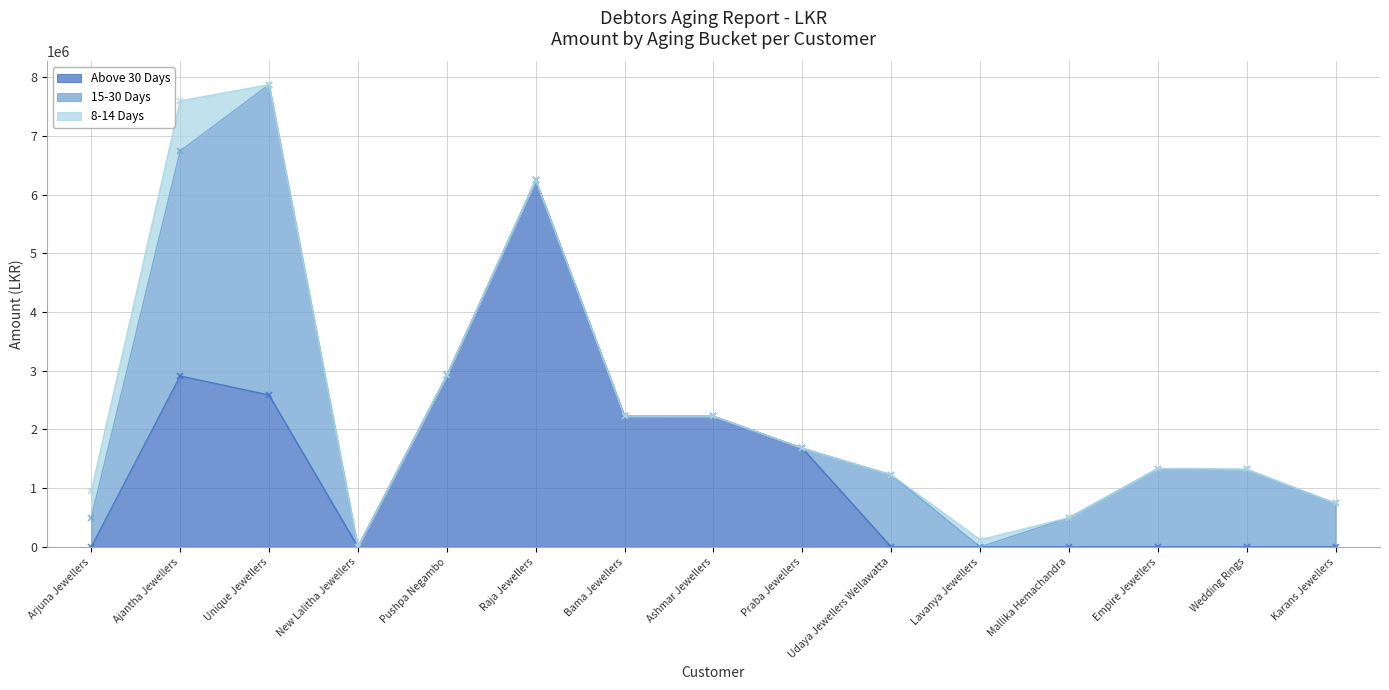

At which category is the sum across all series the highest?

Unique Jewellers